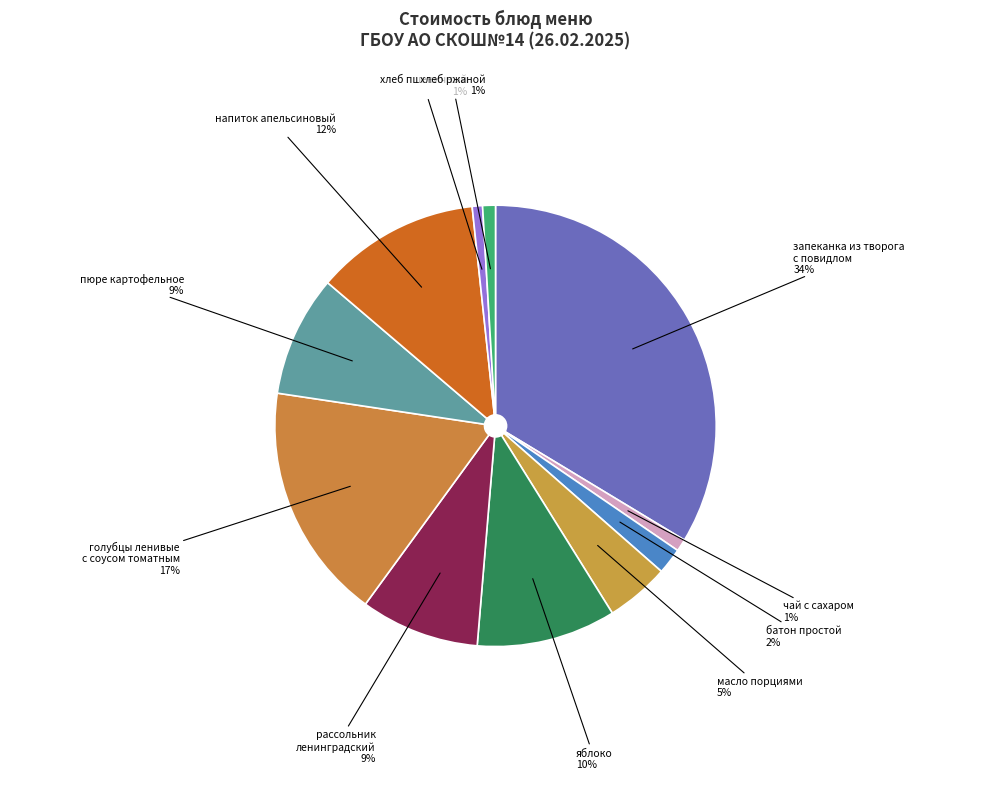

Is there any slice that represents more than half of the pie?

No